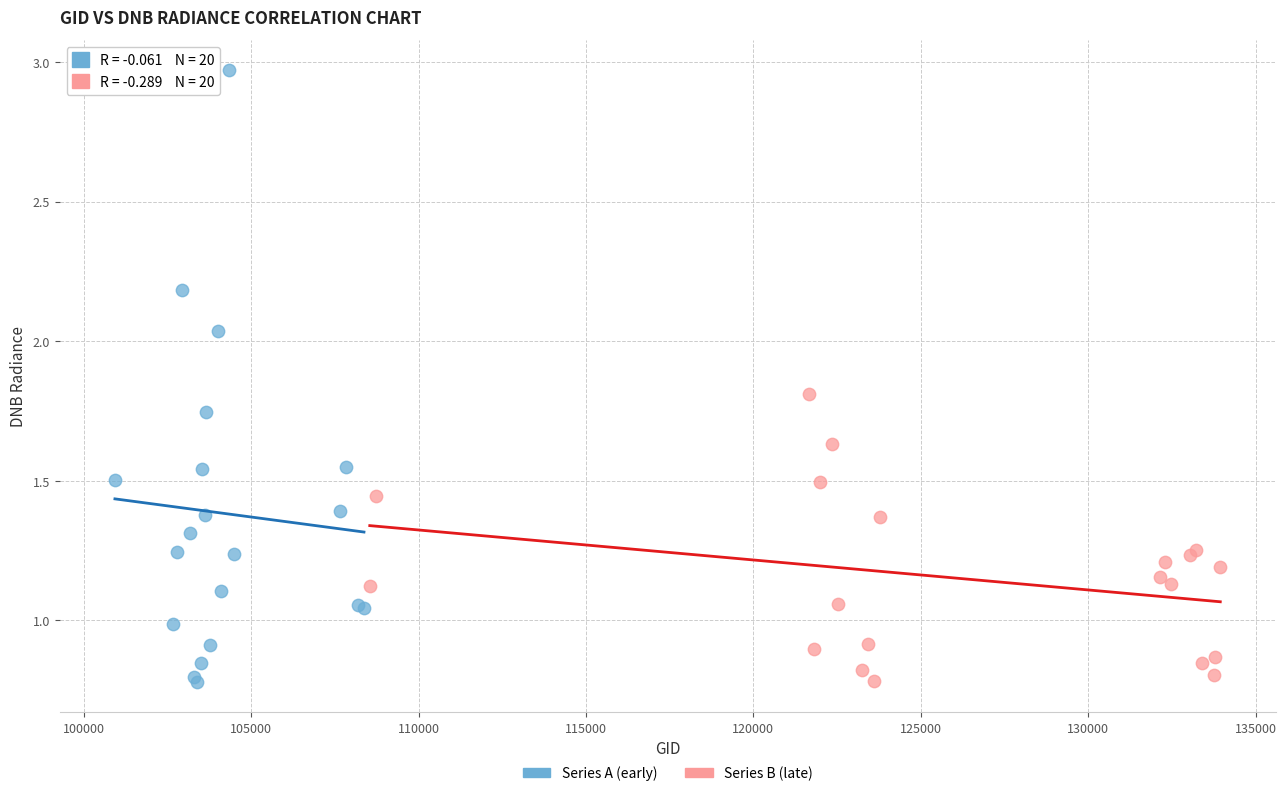

Which series reaches the maximum Y coordinate?

Series A (early)